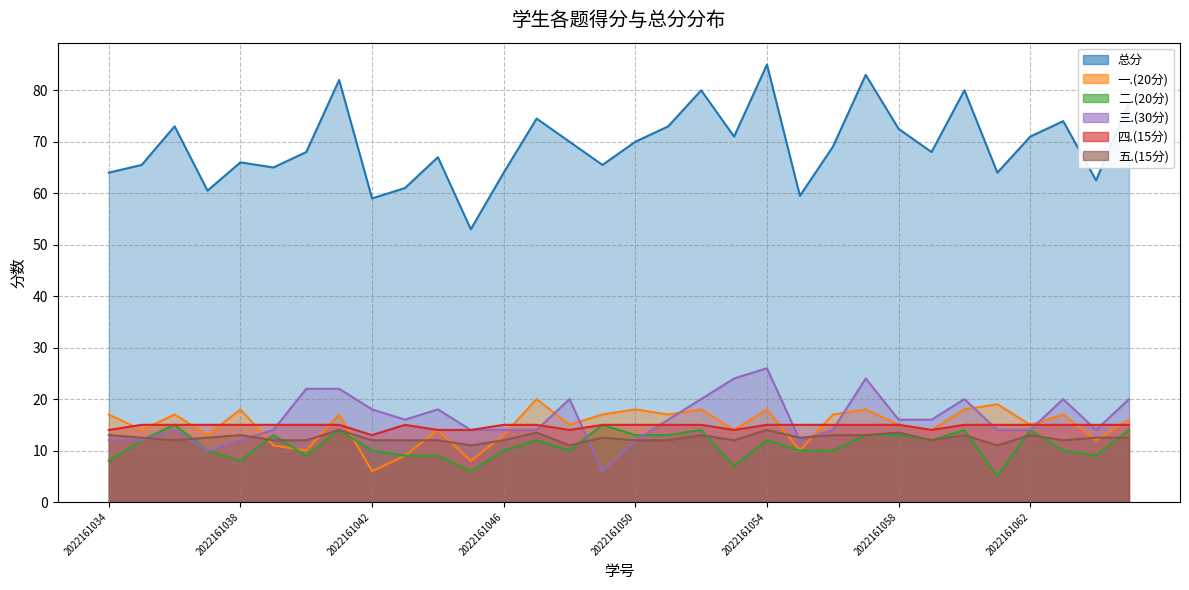

What is the highest value of the 总分 series?

85.0